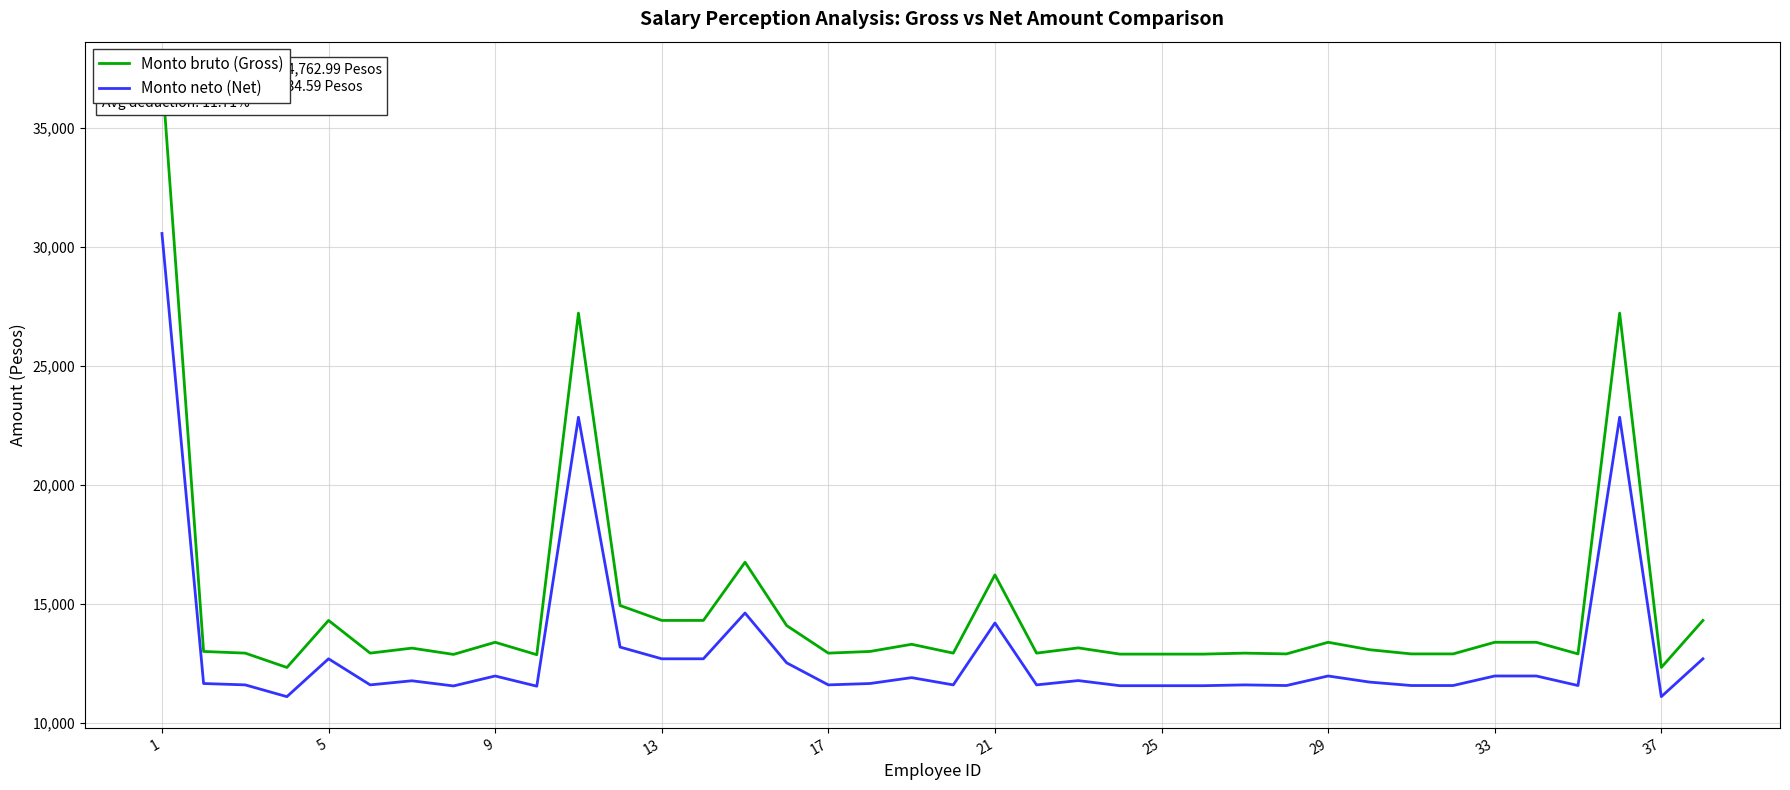

What is the value of the Monto bruto (Gross) point at the 36th from the left?

27204.9